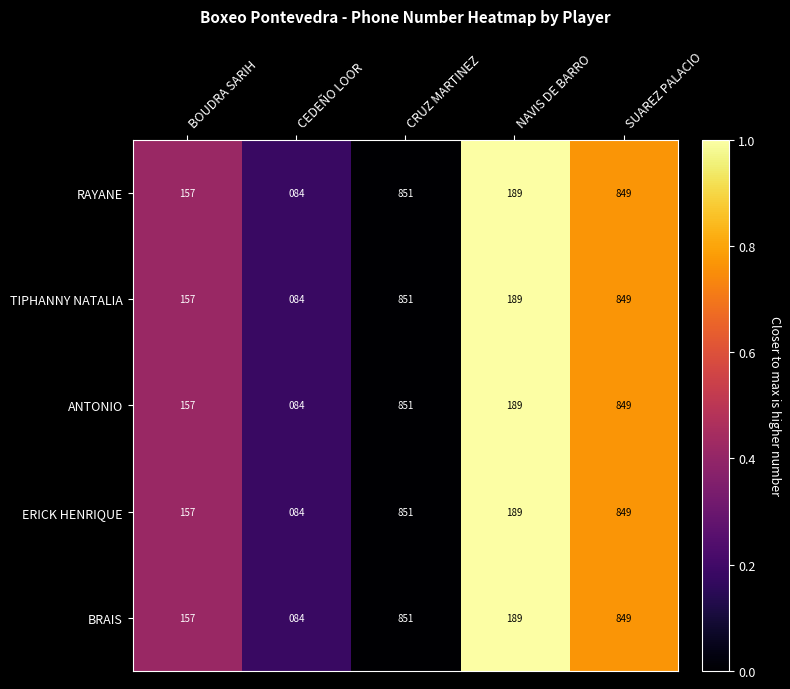

Reading left to right, extract all data points from this chart.

RAYANE: BOUDRA SARIH=157	CEDEÑO LOOR=84	CRUZ MARTINEZ=851	NAVIS DE BARRO=189	SUAREZ PALACIO=849
TIPHANNY NATALIA: BOUDRA SARIH=157	CEDEÑO LOOR=84	CRUZ MARTINEZ=851	NAVIS DE BARRO=189	SUAREZ PALACIO=849
ANTONIO: BOUDRA SARIH=157	CEDEÑO LOOR=84	CRUZ MARTINEZ=851	NAVIS DE BARRO=189	SUAREZ PALACIO=849
ERICK HENRIQUE: BOUDRA SARIH=157	CEDEÑO LOOR=84	CRUZ MARTINEZ=851	NAVIS DE BARRO=189	SUAREZ PALACIO=849
BRAIS: BOUDRA SARIH=157	CEDEÑO LOOR=84	CRUZ MARTINEZ=851	NAVIS DE BARRO=189	SUAREZ PALACIO=849